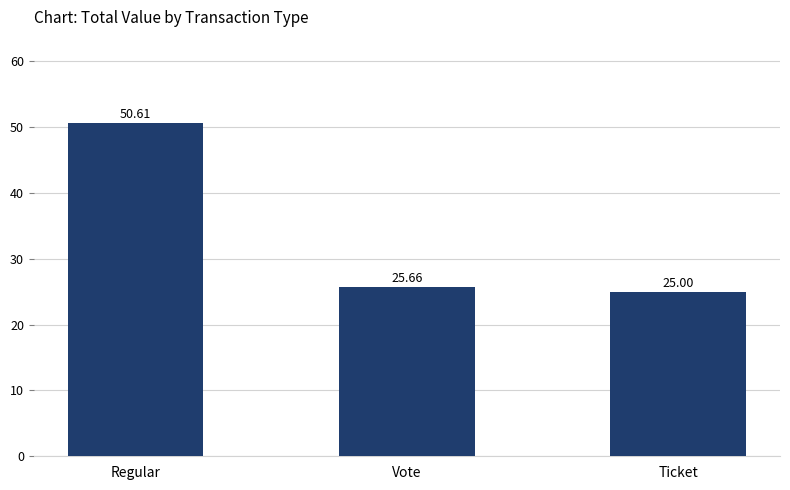

What is the approximate value at Vote?

25.7